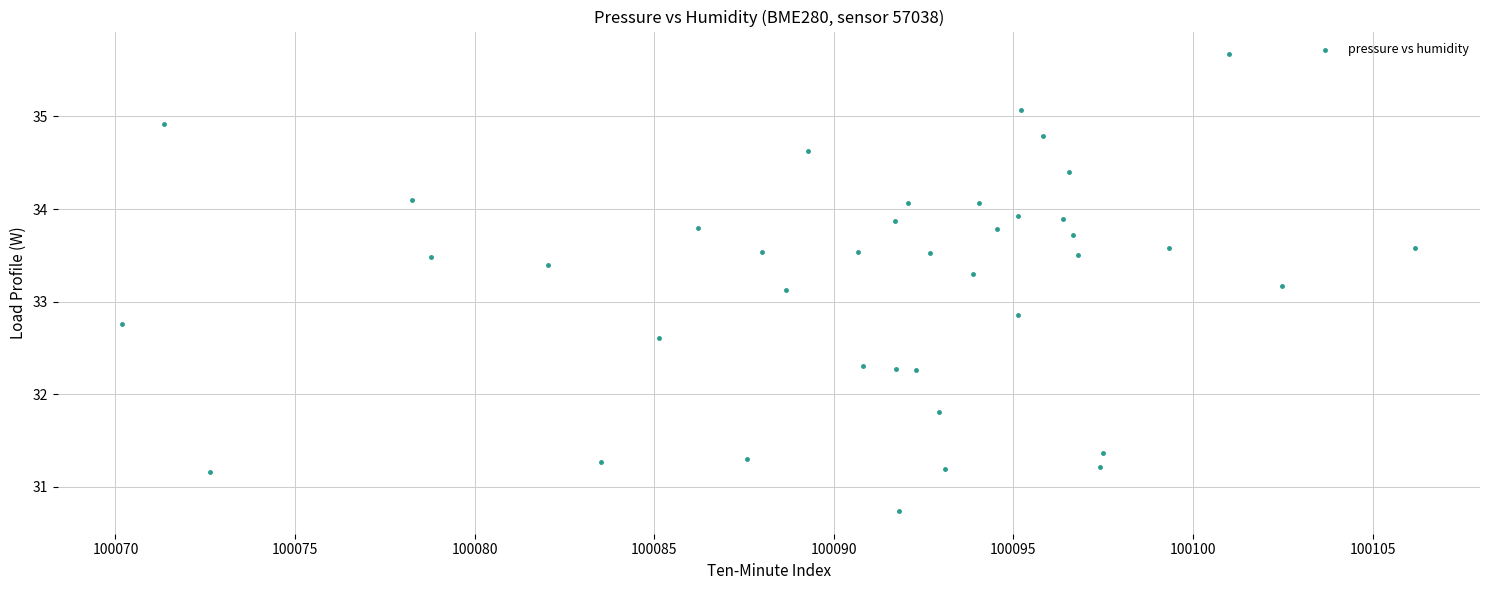

What is the range of Y values (max minus min)?

4.9